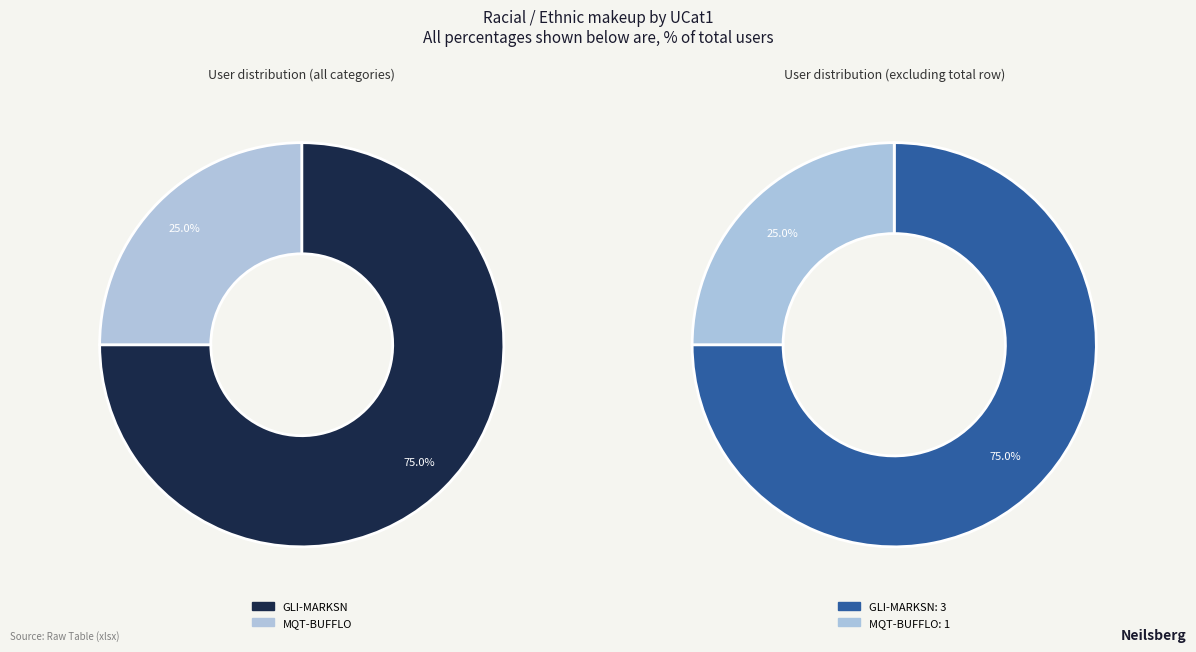

To the nearest percent, what is the difference between the MQT-BUFFLO and GLI-MARKSN slice percentages?

50%